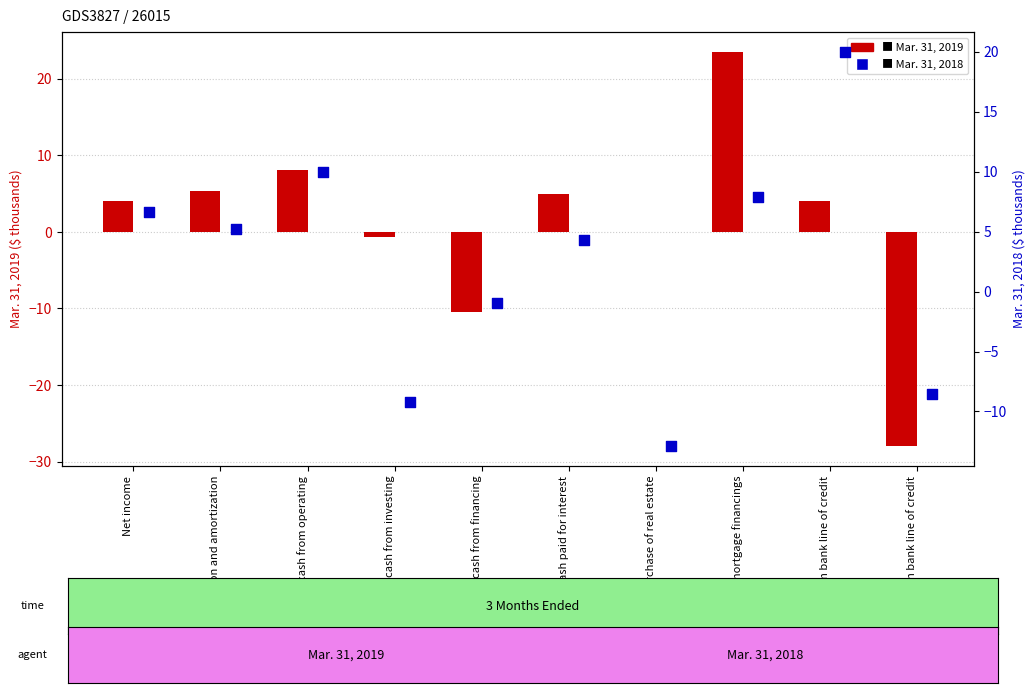

What is the total value across all series at Proceeds from mortgage financings?

31.4